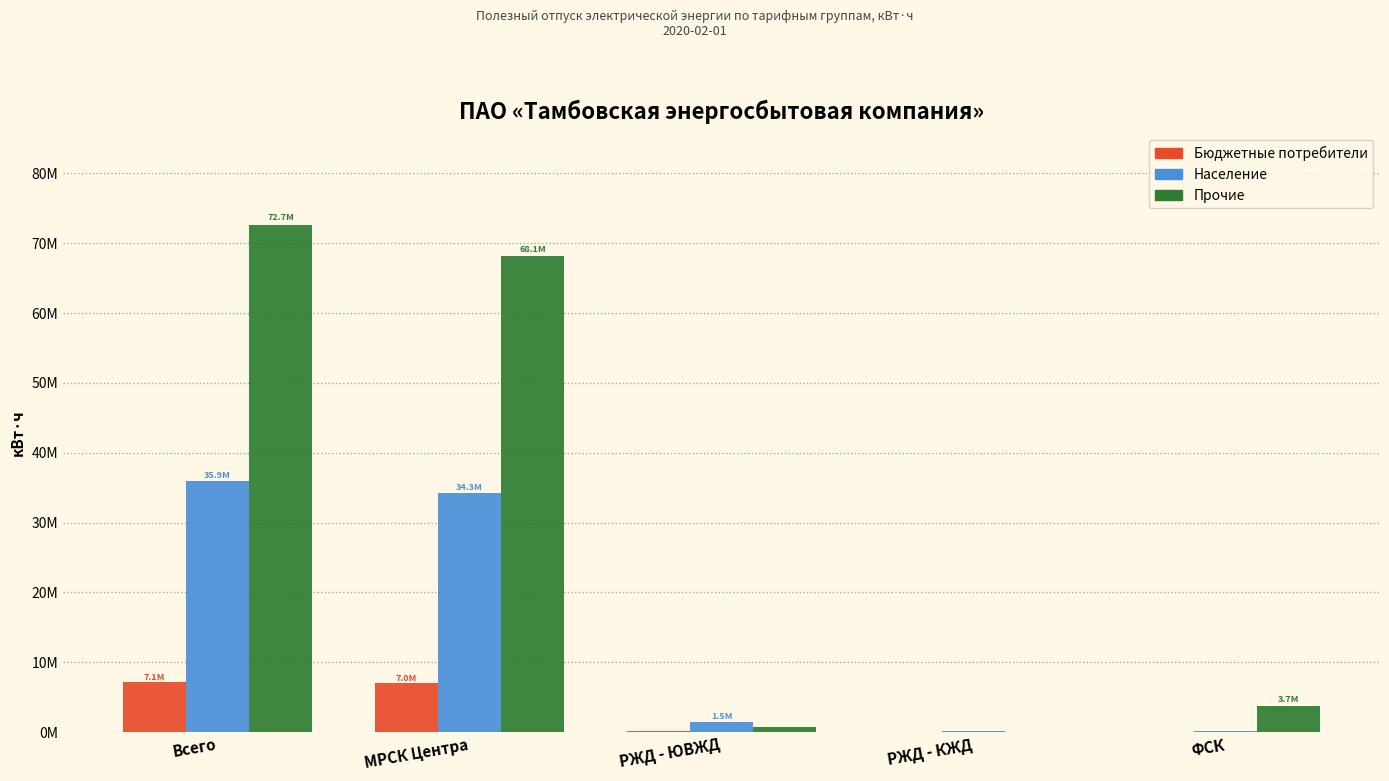

What are all the series names shown in the legend?

Бюджетные потребители, Население, Прочие